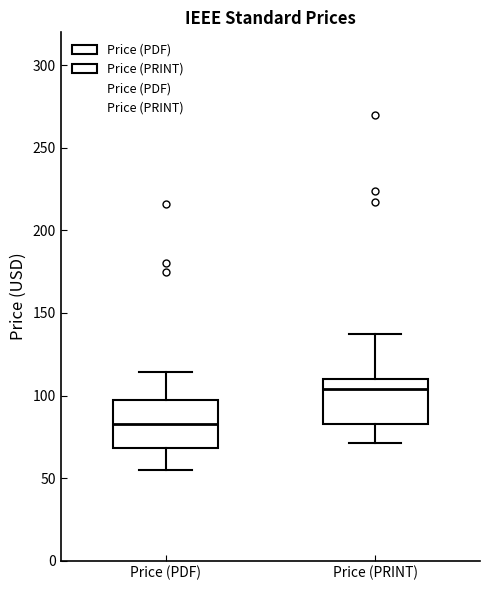

Reading left to right, read every box against the y-axis: the position of its median line, the range the box covers, and the ends of its whiskers. The values are not printed on the chart, so give them approximately, as read against the axis.

Price (PDF): median 85, box 70 to 95, whiskers 55 to 115
Price (PRINT): median 105, box 85 to 110, whiskers 70 to 135